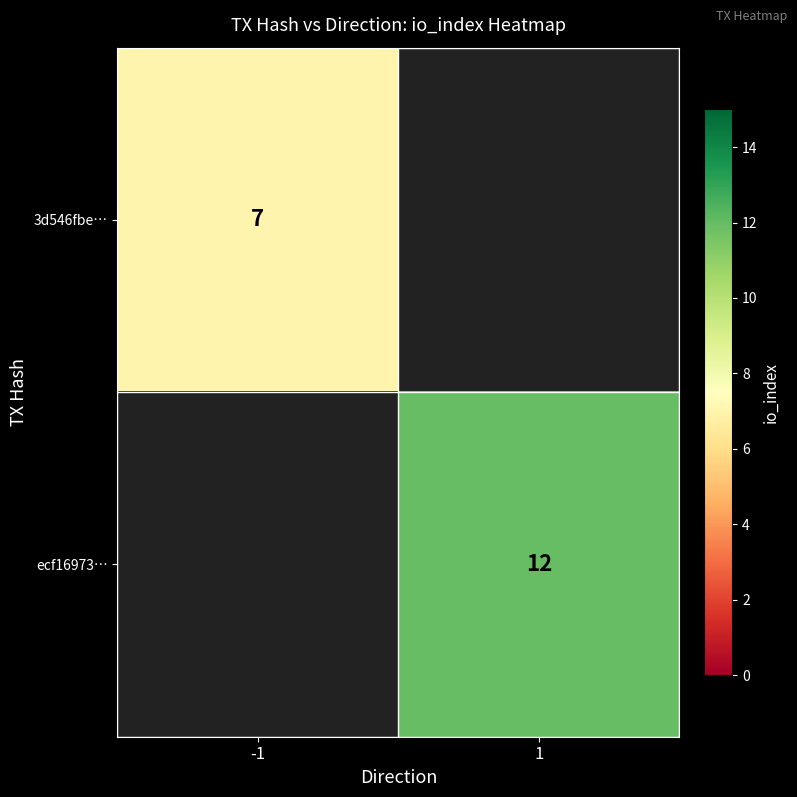

The 3d546fbe… series shows 7 at -1. True or false?

True